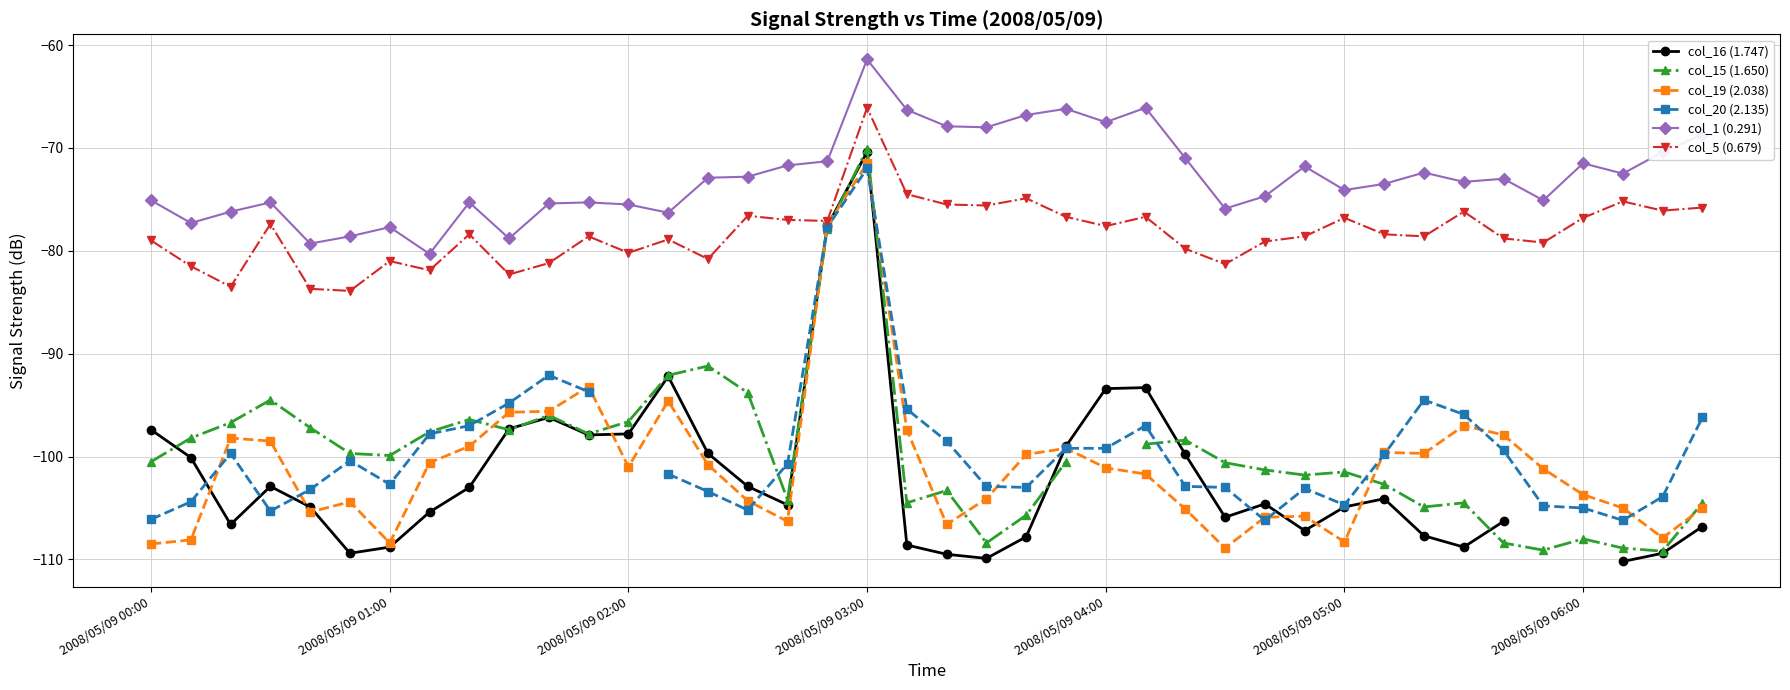

What are all the series names shown in the legend?

col_16 (1.747), col_15 (1.650), col_19 (2.038), col_20 (2.135), col_1 (0.291), col_5 (0.679)